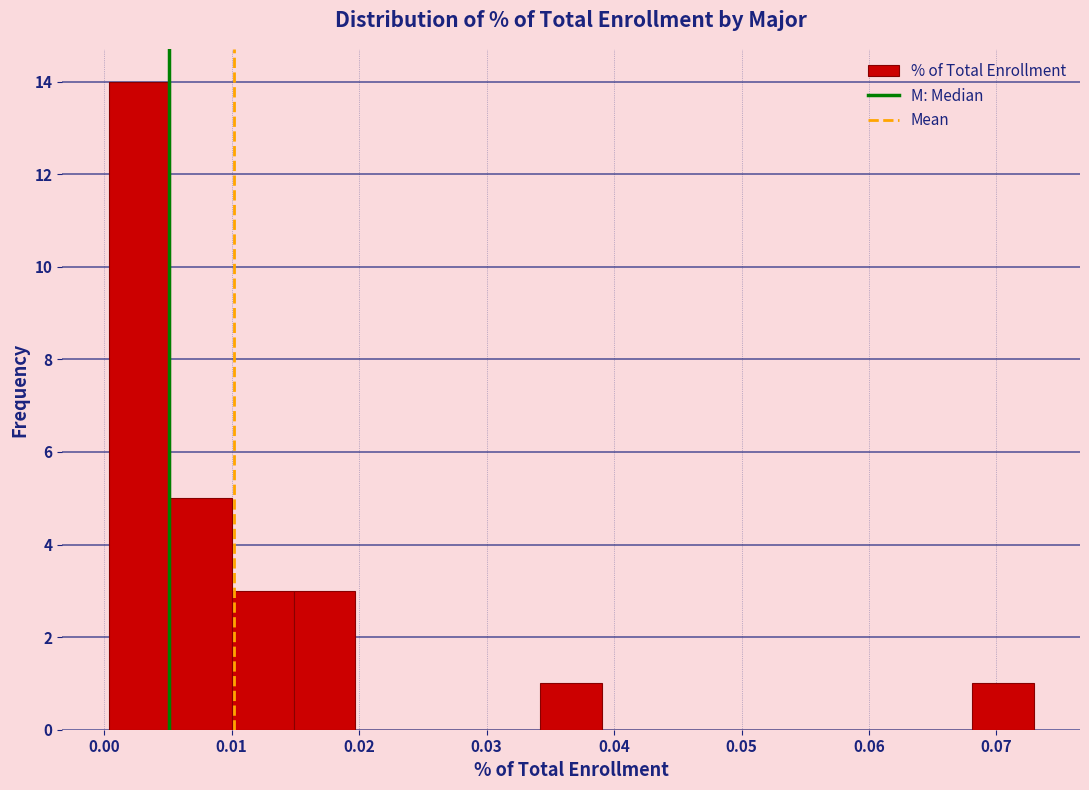

Reading left to right, list every bar in this chart as the range it spans on the x-axis followed by its height. Neither the bar edges nor the heights are printed on the chart, so give them approximately, as read against the axes.

0.000 to 0.005: 14
0.005 to 0.010: 5
0.010 to 0.015: 3
0.015 to 0.020: 3
0.020 to 0.025: 0
0.025 to 0.029: 0
0.029 to 0.034: 0
0.034 to 0.039: 1
0.039 to 0.044: 0
0.044 to 0.049: 0
0.049 to 0.054: 0
0.054 to 0.058: 0
0.058 to 0.063: 0
0.063 to 0.068: 0
0.068 to 0.073: 1